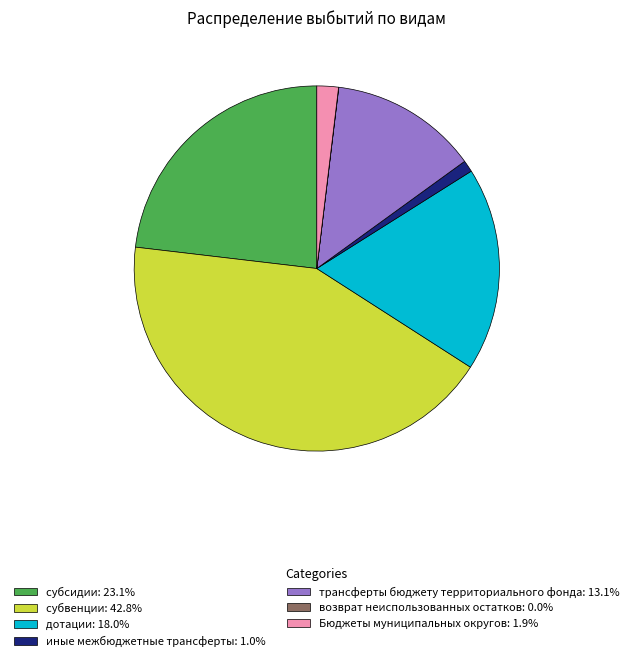

Approximately how many times larger is the value at дотации: 18.0% compared to субсидии: 23.1%?

0.8